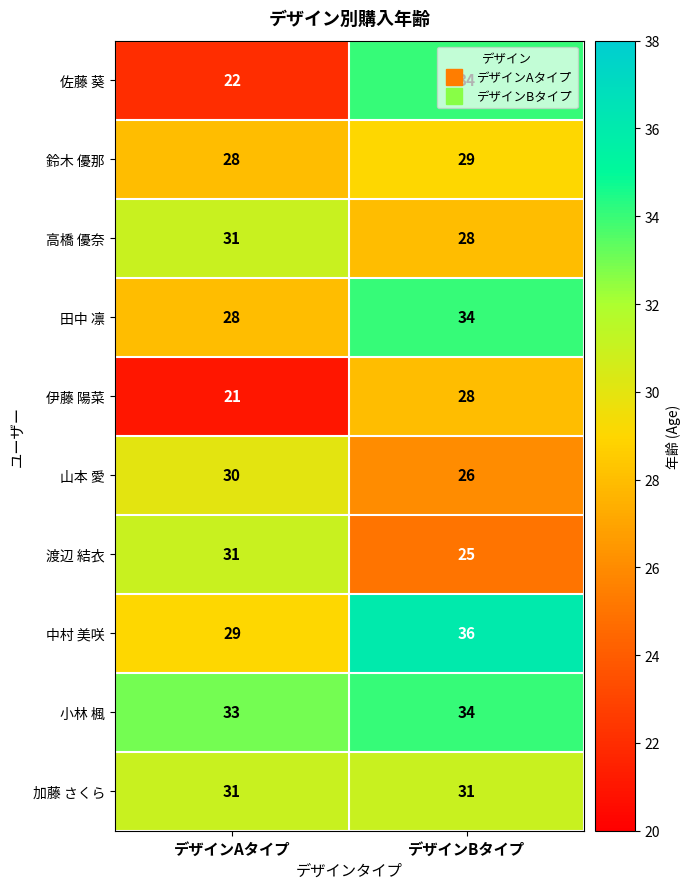

Which series has the largest total across all categories?

小林 楓